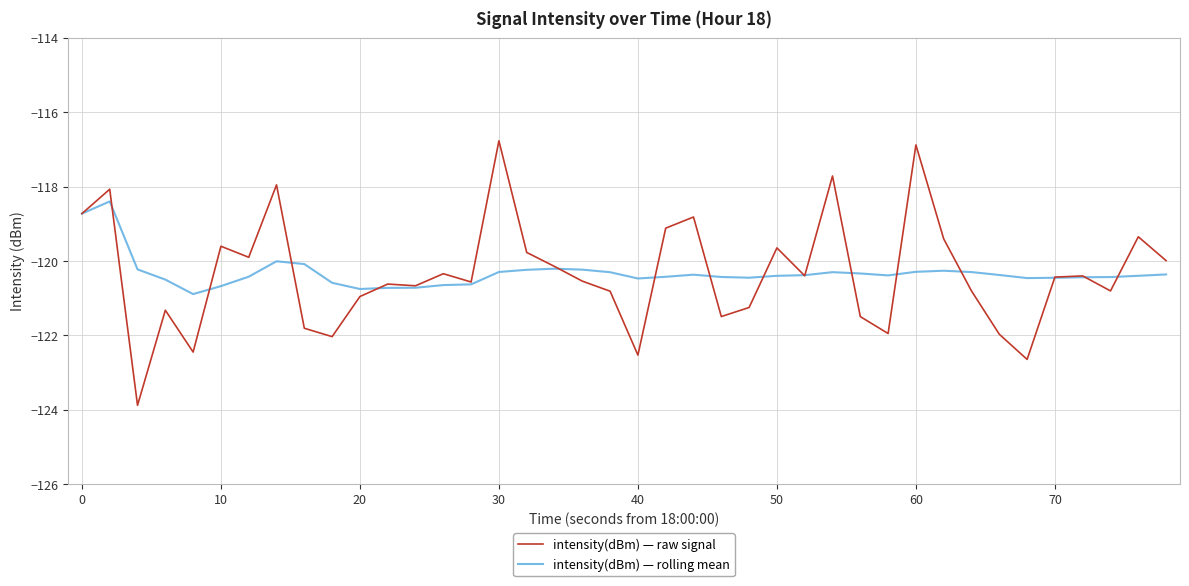

Rank the series by their maximum value, from lowest to highest.

intensity(dBm) — rolling mean, intensity(dBm) — raw signal